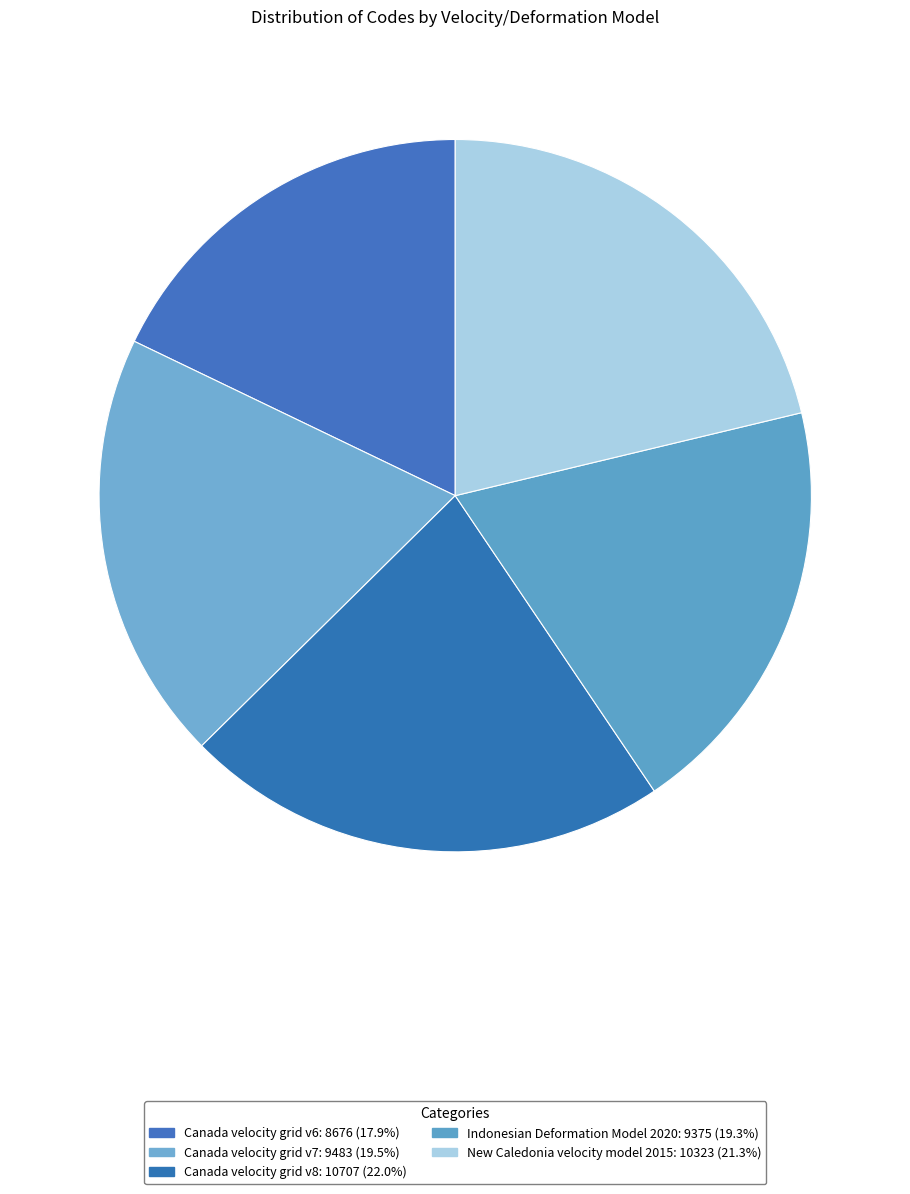

How many segments does this pie chart have?

5